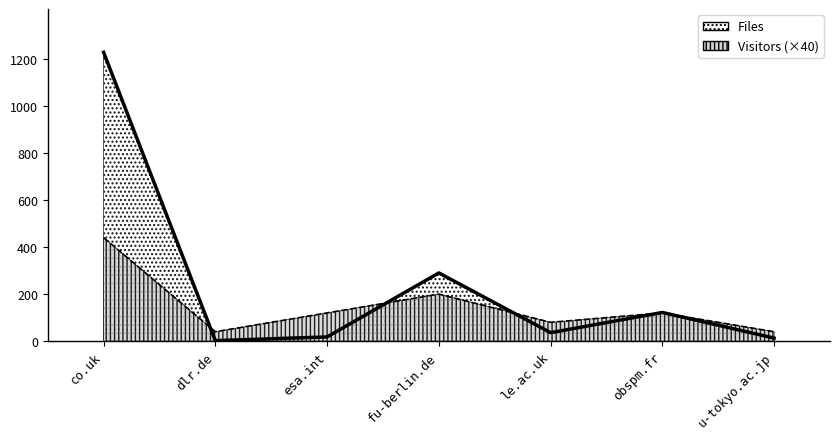

What is the difference between the highest and lowest values at le.ac.uk?

44